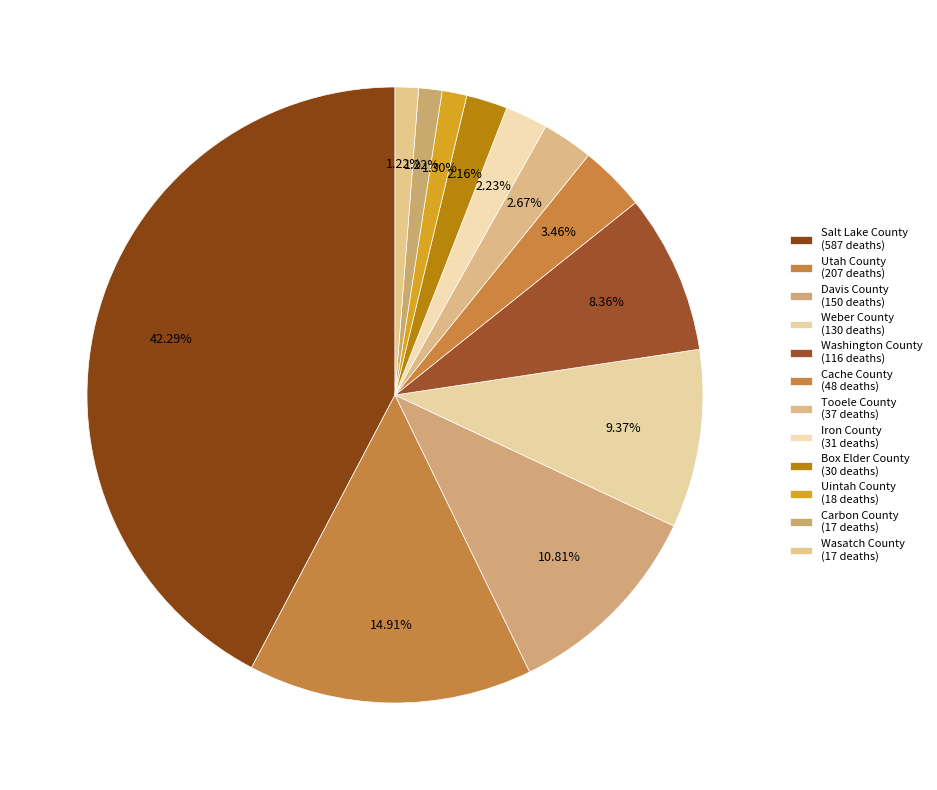

Count the number of slices in the pie.

12